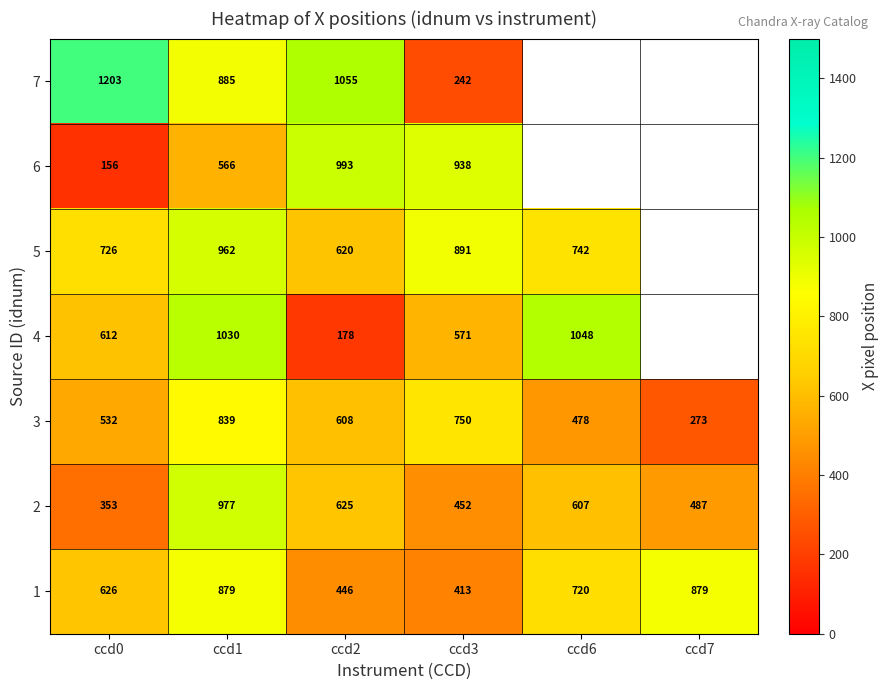

Which category has the lowest value across all series?

ccd0